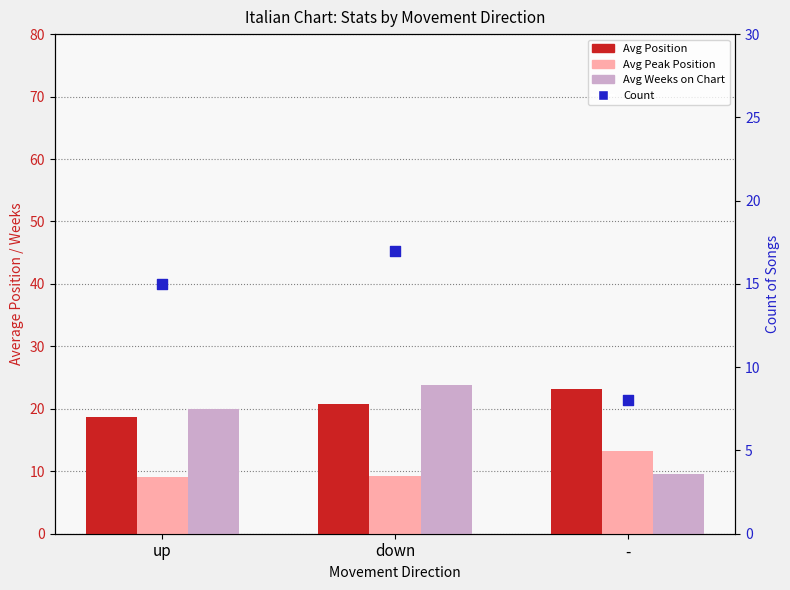

Which series contains the lowest Y value?

Count